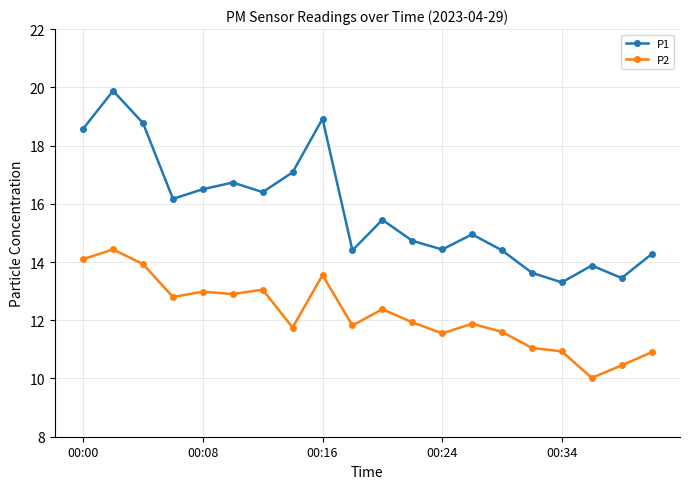

In P1, how many points are lower than both neighbors (excluding endpoints)?

6